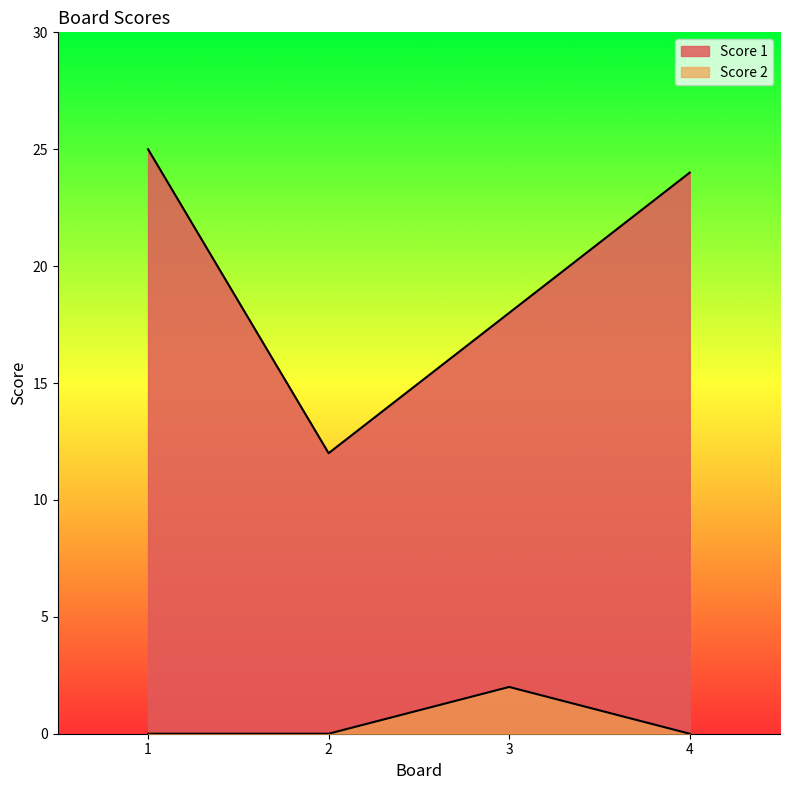

What is the approximate value of Score 1 at 1, to the nearest 10?

20